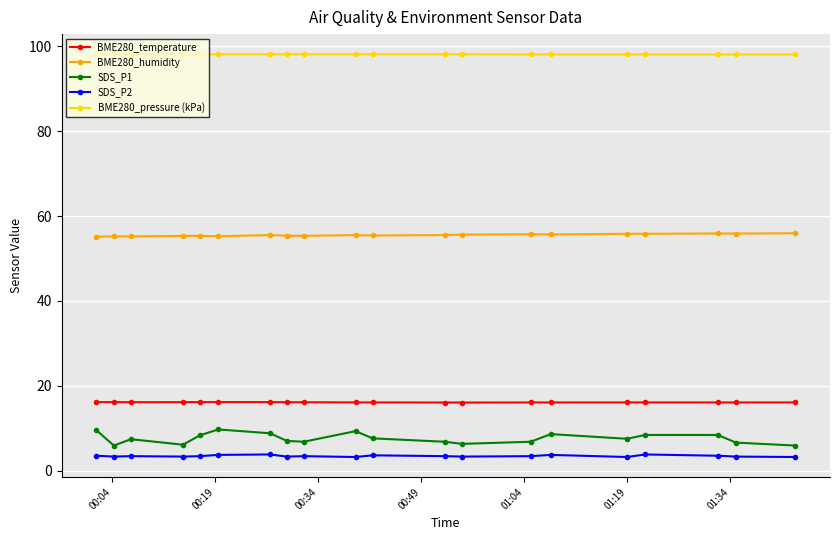

True or false: BME280_humidity and BME280_temperature intersect in this chart.

False